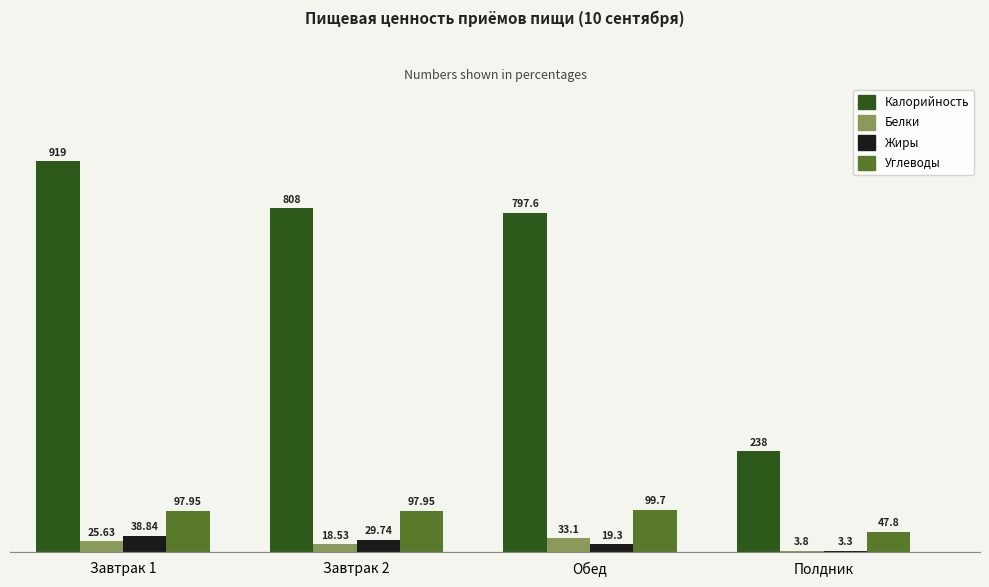

What is the sum of the Углеводы values at Завтрак 2 and Полдник?

145.8